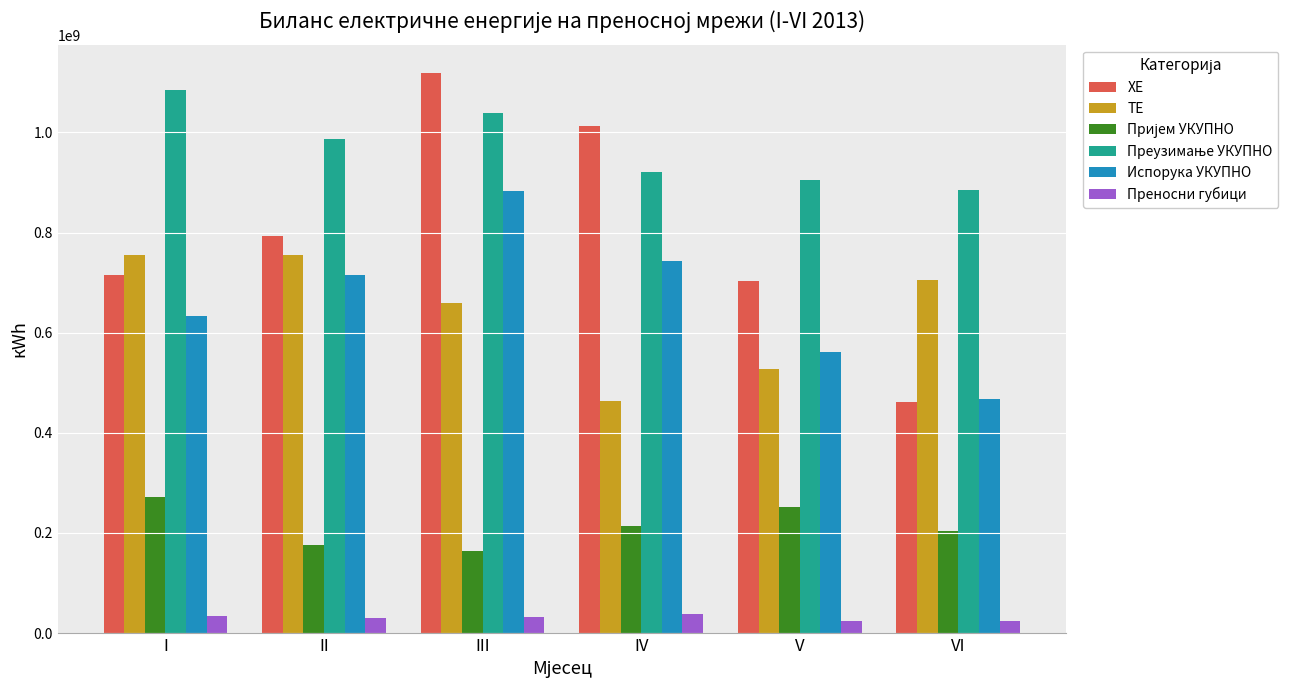

True or false: Испорука УКУПНО has a value of 467354138 at VI.

True